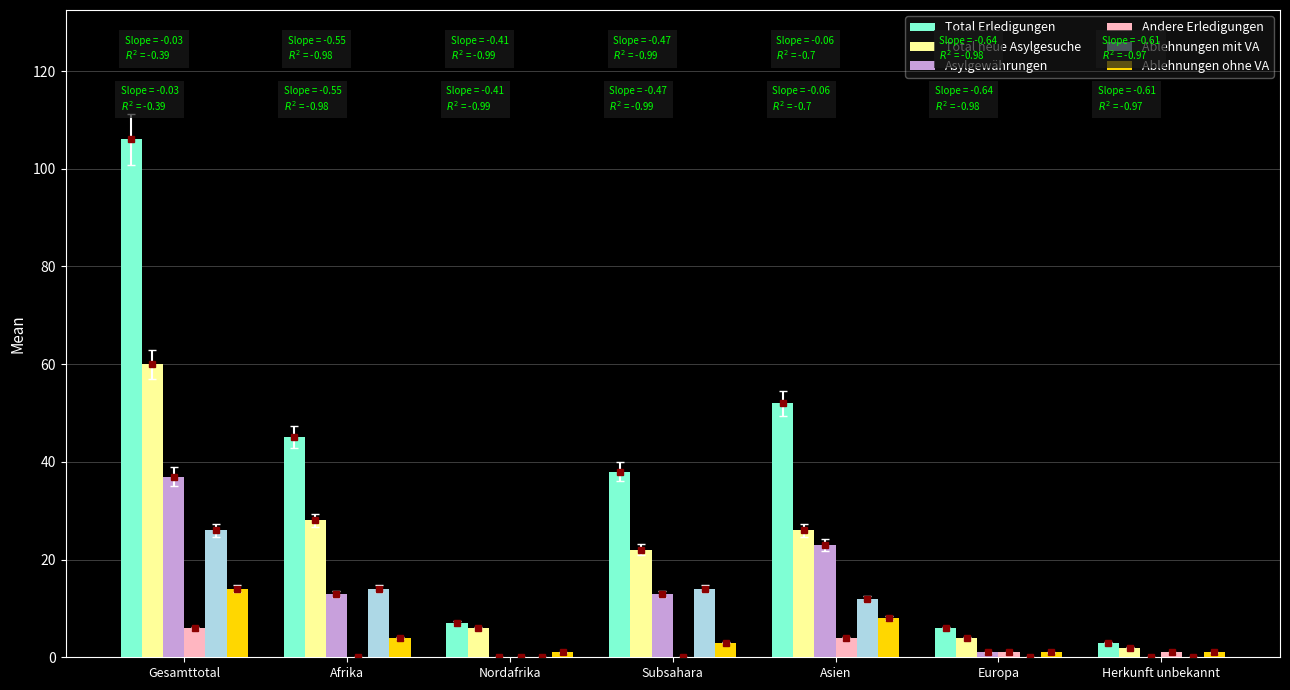

Reading left to right, transcribe all the data shown in this chart.

Total Erledigungen: Gesamttotal=106	Afrika=45	Nordafrika=7	Subsahara=38	Asien=52	Europa=6	Herkunft unbekannt=3
Total neue Asylgesuche: Gesamttotal=60	Afrika=28	Nordafrika=6	Subsahara=22	Asien=26	Europa=4	Herkunft unbekannt=2
Asylgewährungen: Gesamttotal=37	Afrika=13	Nordafrika=0	Subsahara=13	Asien=23	Europa=1	Herkunft unbekannt=0
Andere Erledigungen: Gesamttotal=6	Afrika=0	Nordafrika=0	Subsahara=0	Asien=4	Europa=1	Herkunft unbekannt=1
Ablehnungen mit VA: Gesamttotal=26	Afrika=14	Nordafrika=0	Subsahara=14	Asien=12	Europa=0	Herkunft unbekannt=0
Ablehnungen ohne VA: Gesamttotal=14	Afrika=4	Nordafrika=1	Subsahara=3	Asien=8	Europa=1	Herkunft unbekannt=1